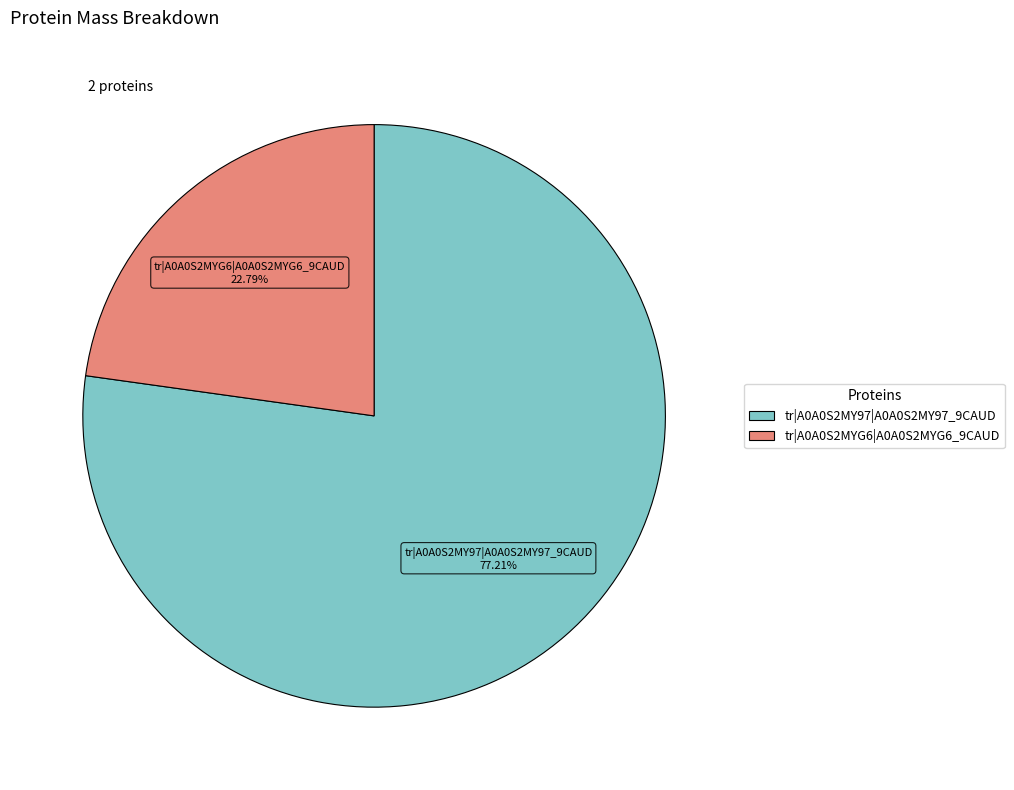

Is it true that tr|A0A0S2MY97|A0A0S2MY97_9CAUD is 88% of the pie?

False